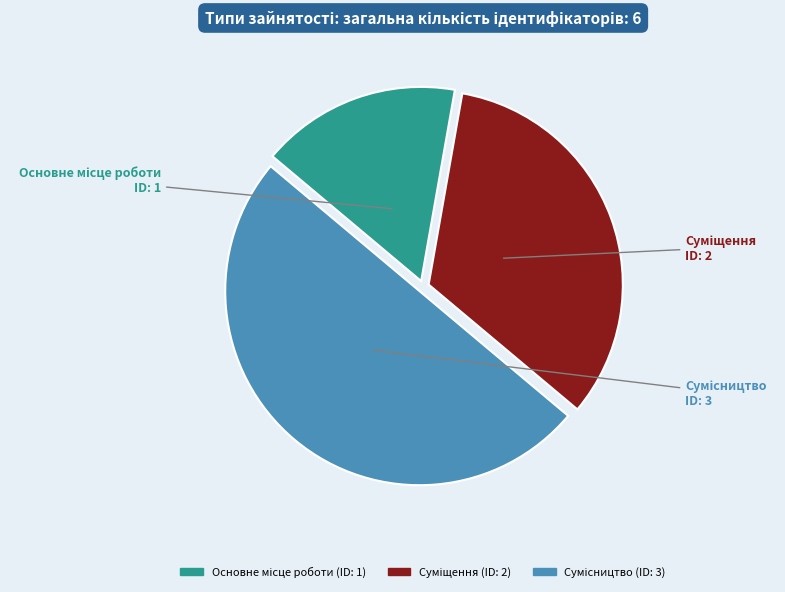

Which has a higher value, Сумісництво or Основне місце роботи?

Сумісництво